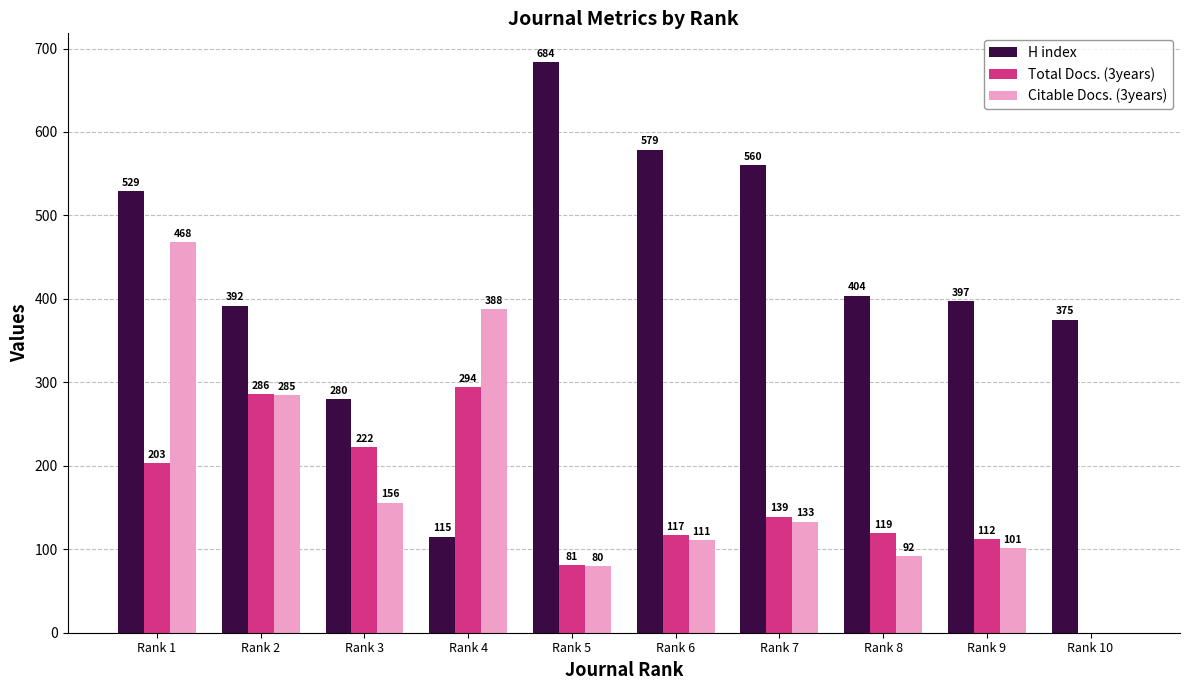

What is the approximate value of Total Docs. (3years) at Rank 6, to the nearest 5?

115